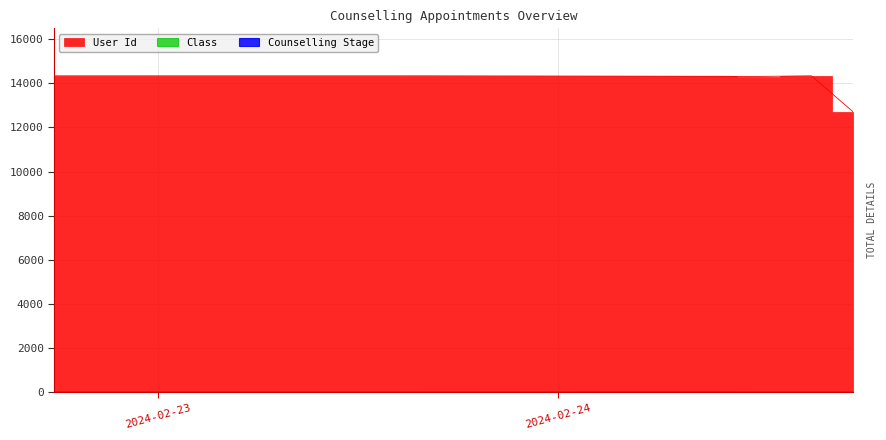

What is the label of the 4th point from the right?

2024-02-24 10:00:00